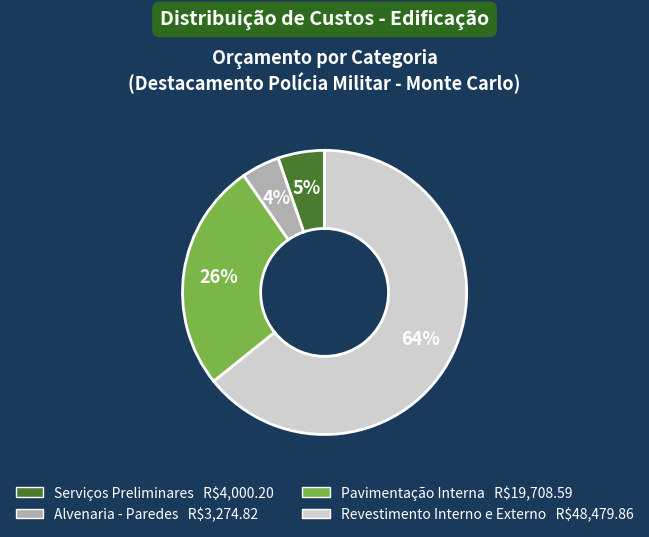

Approximately how many times larger is the value at Alvenaria - Paredes compared to Serviços Preliminares?

0.8